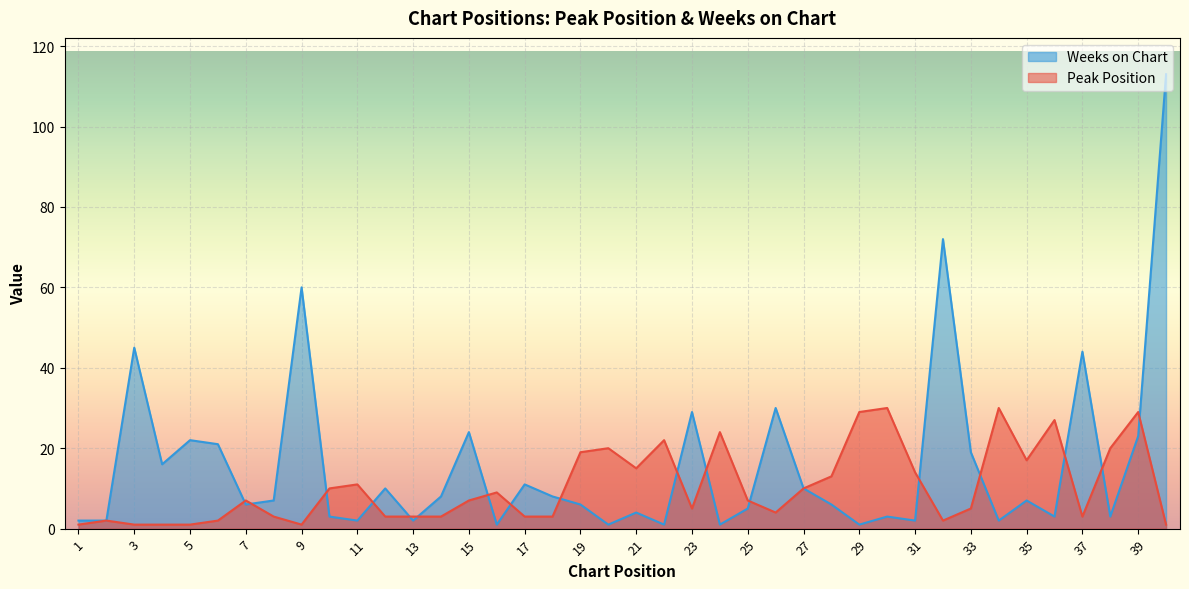

In Peak Position, how many points are higher than both neighbors (excluding endpoints)?

11